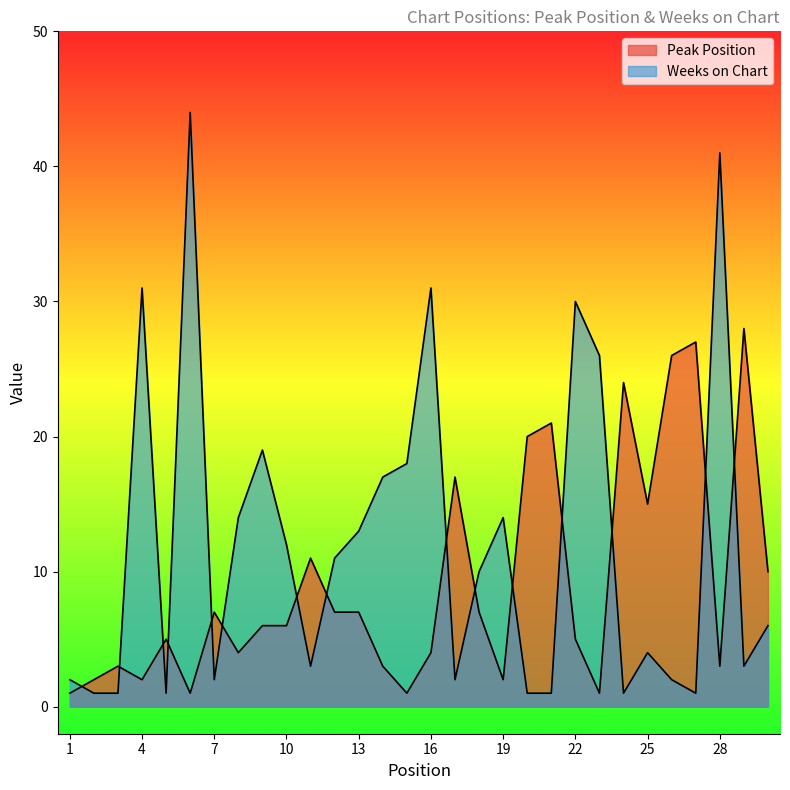

Does the chart have visible grid lines?

No